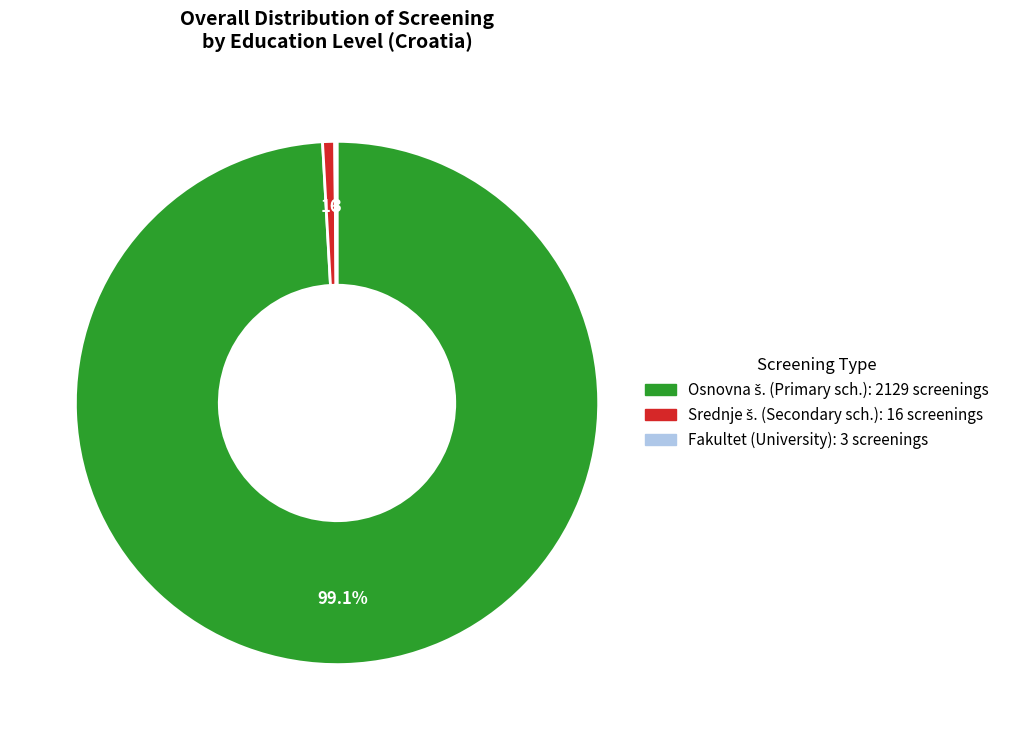

Is there a majority slice in this chart?

Yes